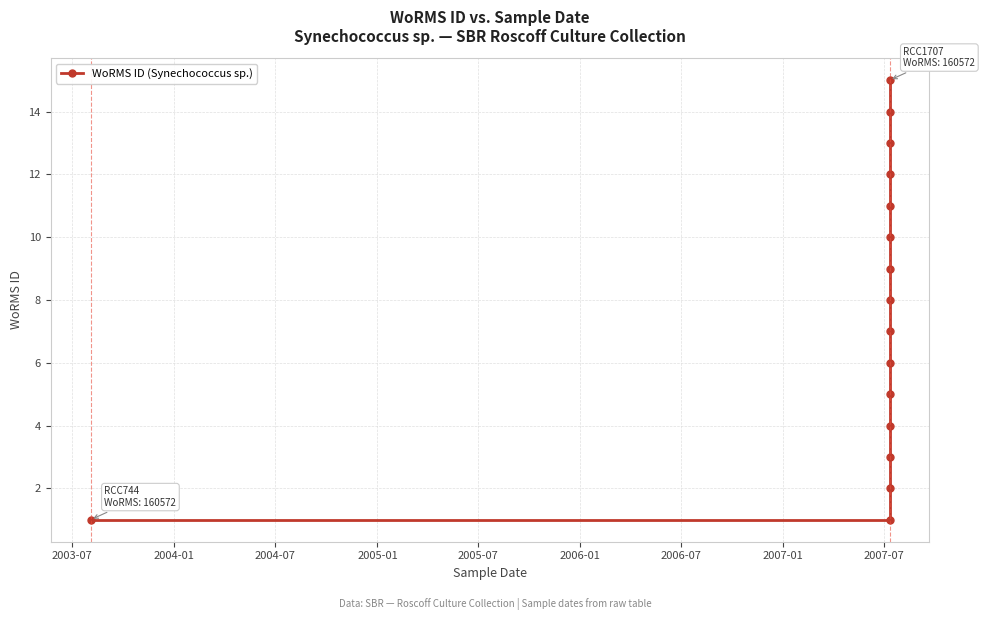

True or false: there are more than 2 points higher than both neighbors.

False